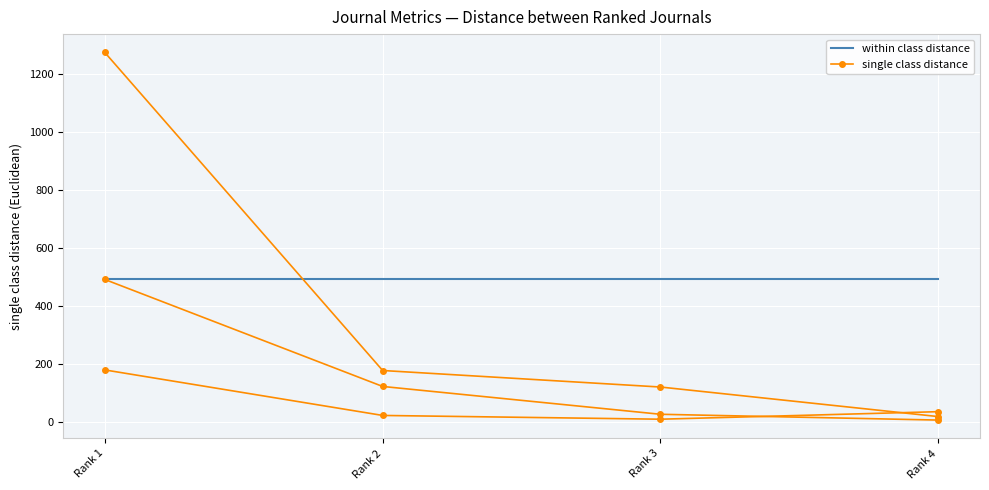

What is the value of the single class distance point at the 2nd from the left?

22